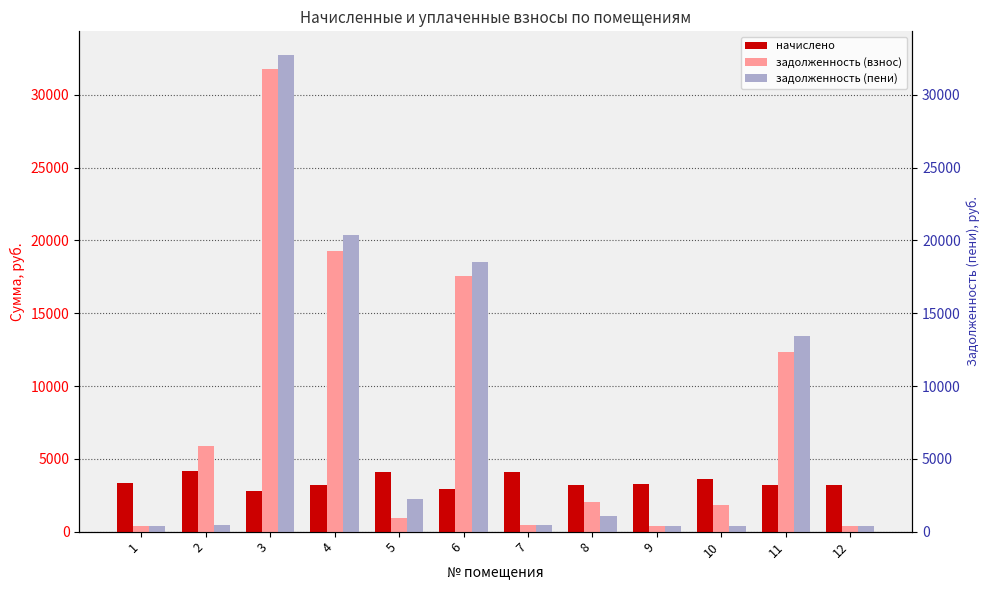

Rank the categories by задолженность (взнос) value from highest to lowest.

3, 4, 6, 11, 2, 8, 10, 5, 7, 1, 9, 12